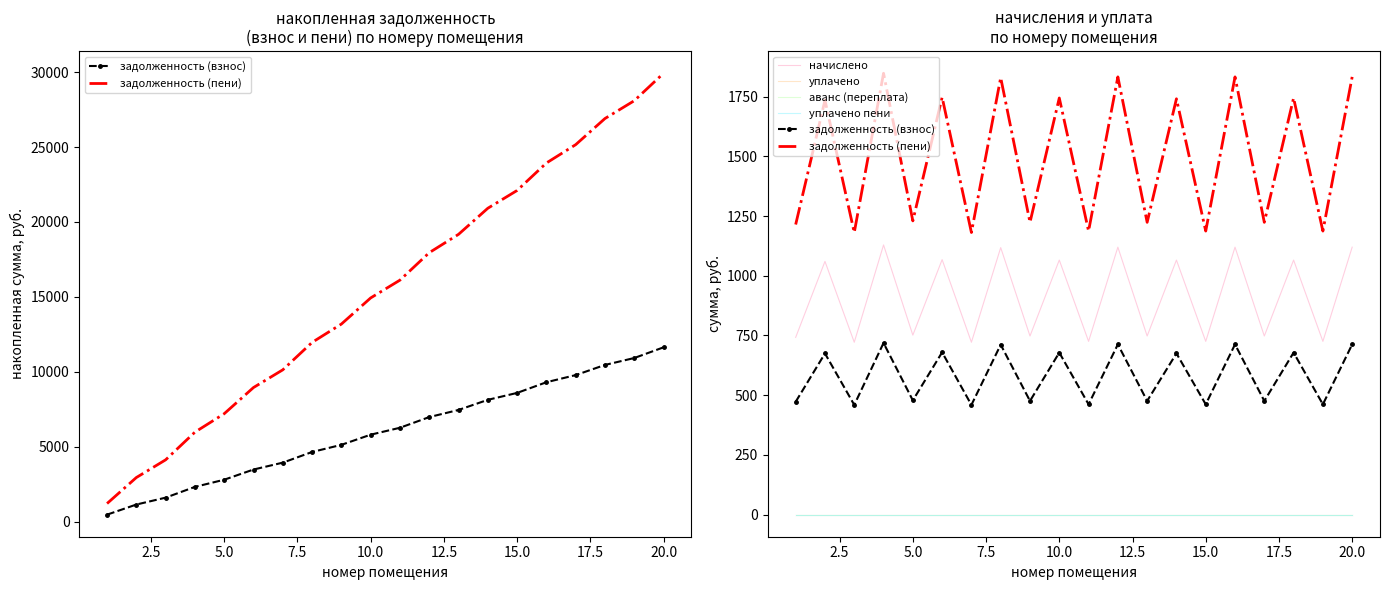

Is the value of уплачено пени at 14 greater than the value of уплачено at 20.0?

No